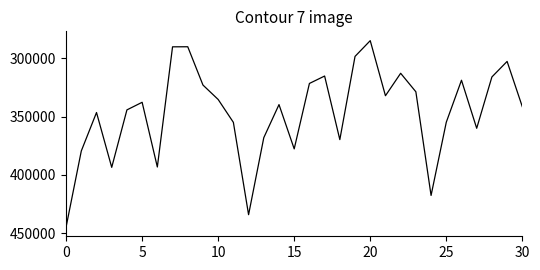

What is the greatest value displayed?

444502